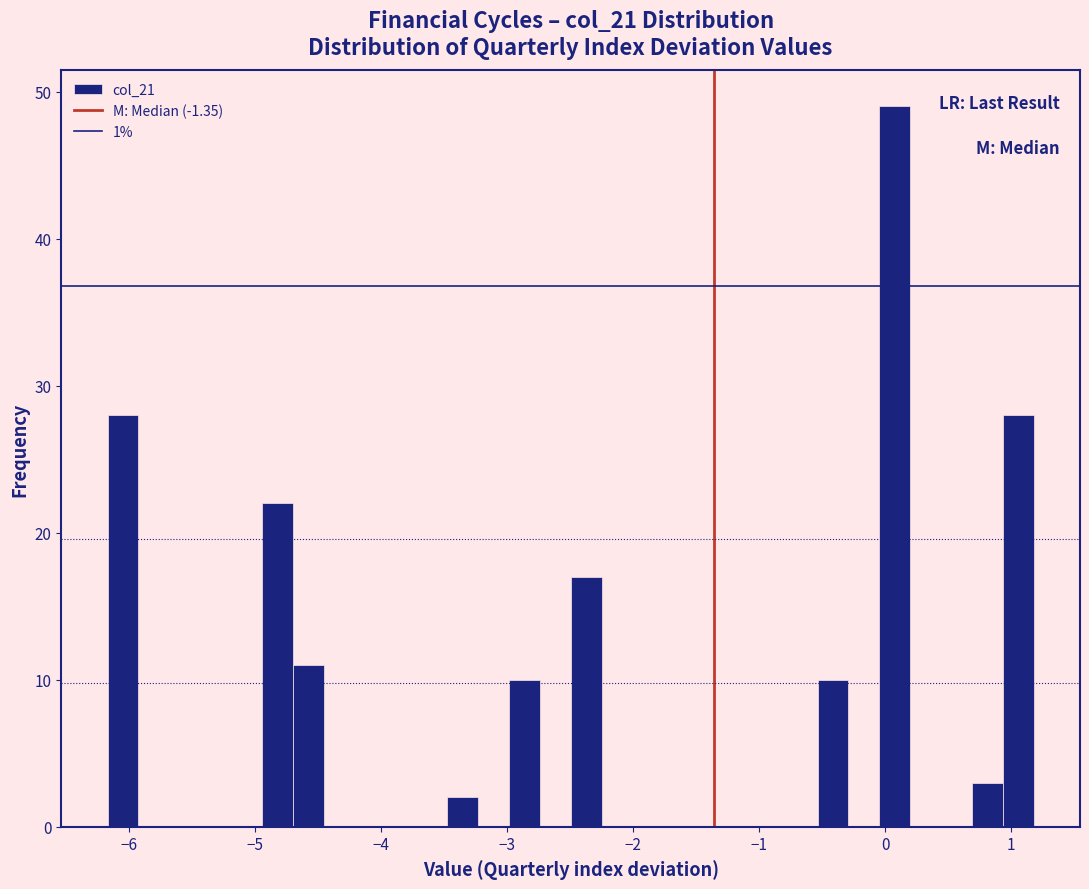

Read against the x-axis, roughly where is the centre of the tallest bar?

0.1